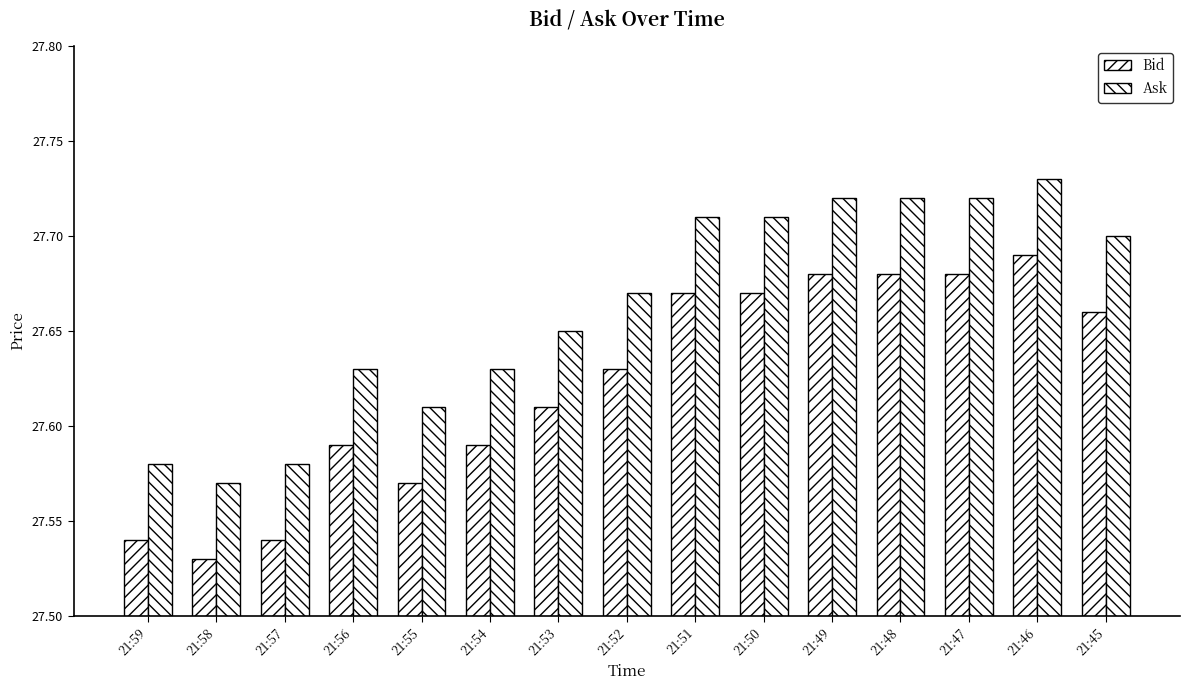

Which series changed the most between 21:52 and 21:48?

Bid